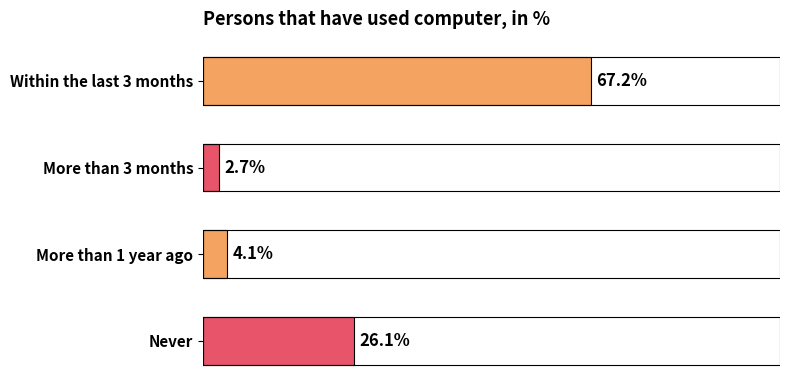

Rank the categories by value from highest to lowest.

Within the last 3 months, Never, More than 1 year ago, More than 3 months